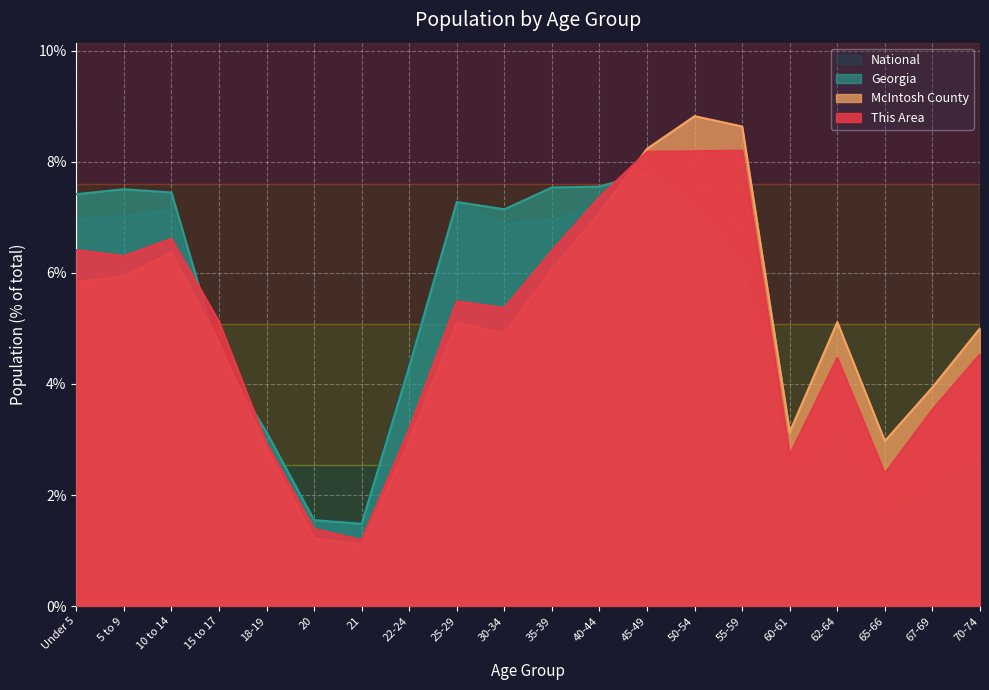

How many intersections are there between This Area and Georgia?

3